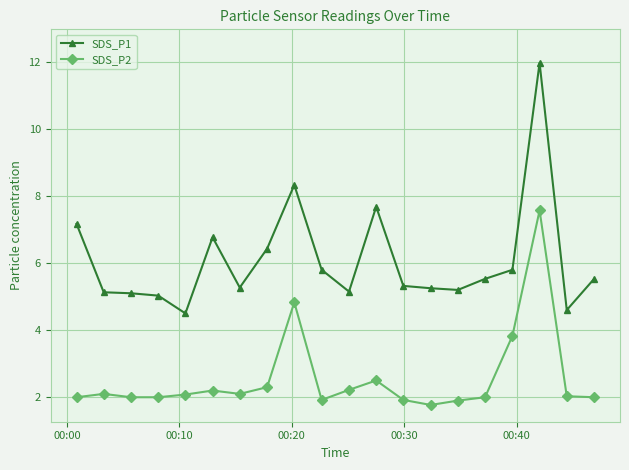

In SDS_P1, how many points are lower than both neighbors (excluding endpoints)?

5